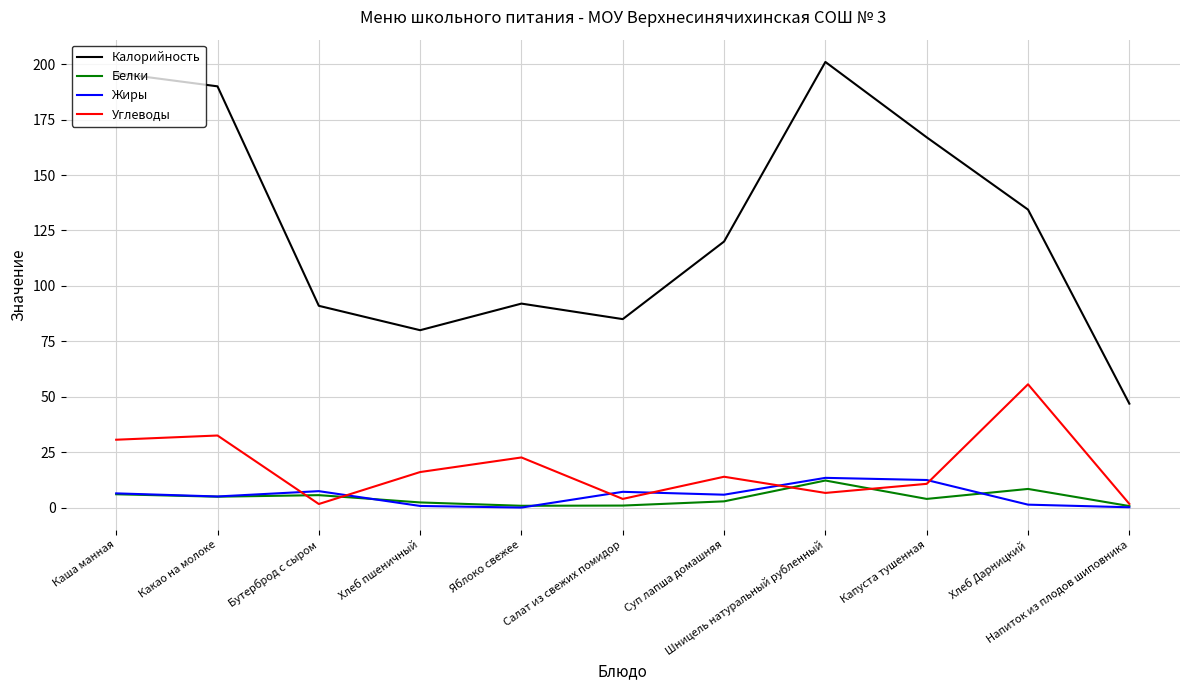

True or false: Белки and Калорийность cross at least once.

False